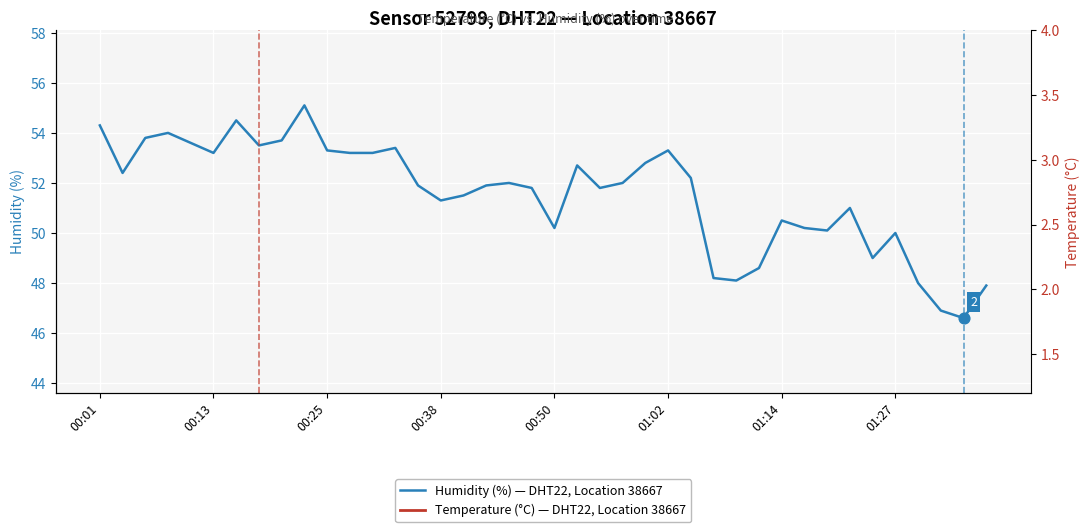

The value of Humidity (%) — DHT22, Location 38667 at 00:25 is 20.0. True or false?

False